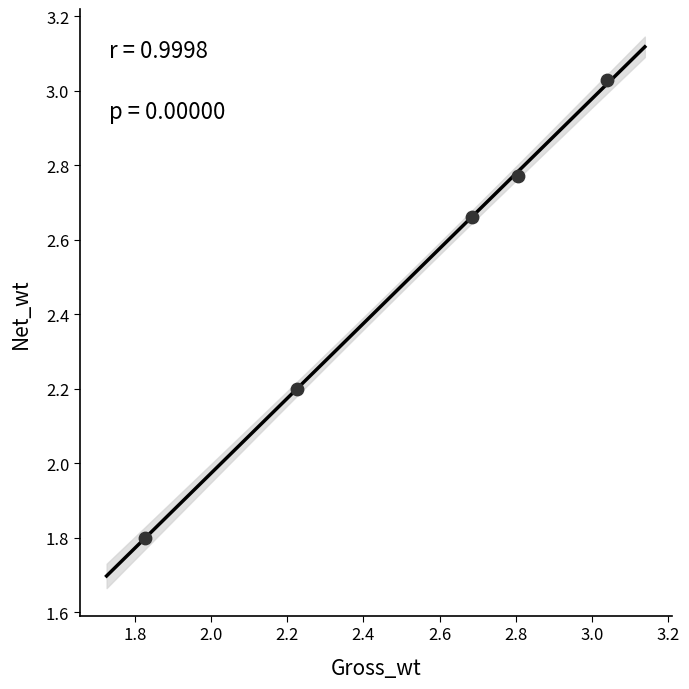

What is the range of Y values (max minus min)?

1.2